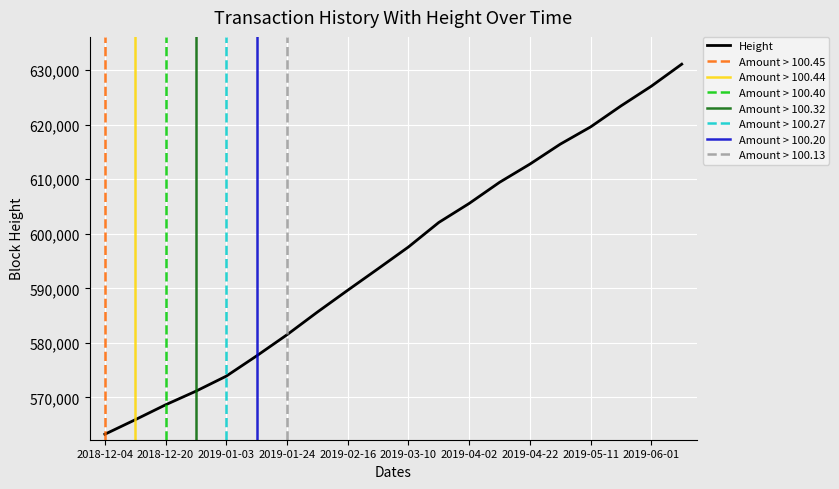

The value of Height at 2019-01-24 is 581495. True or false?

True